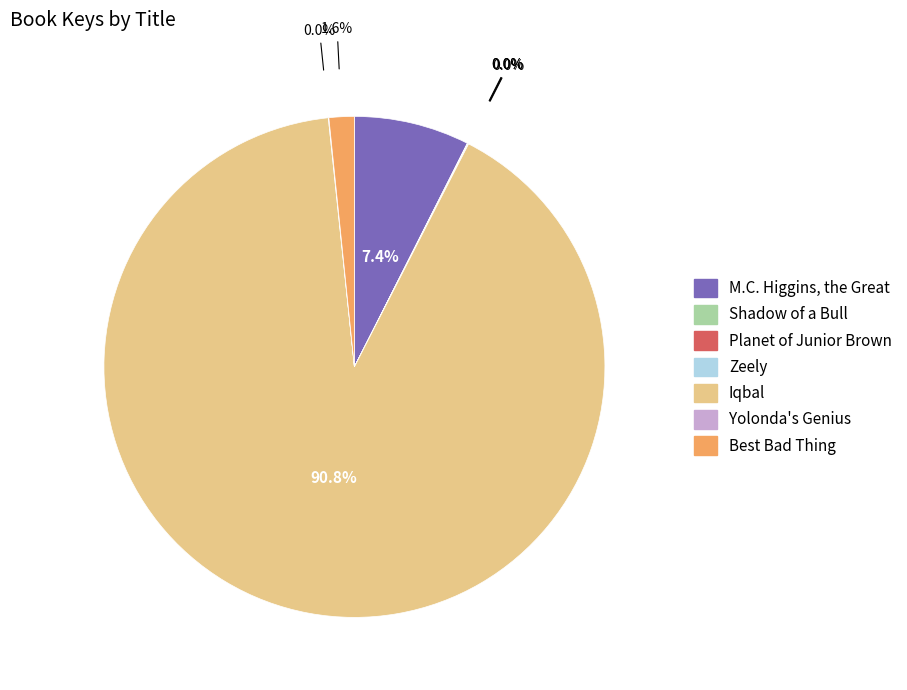

Is there a majority slice in this chart?

Yes